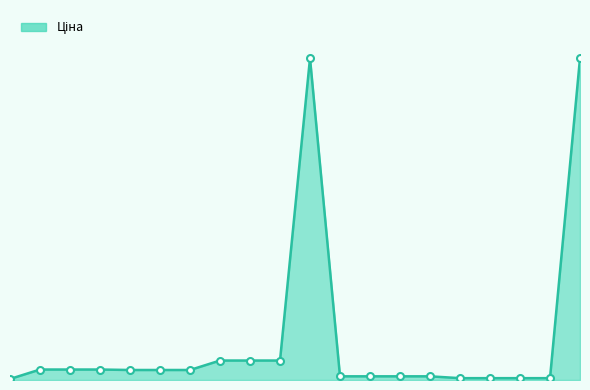

How many categories are shown in the chart?

20